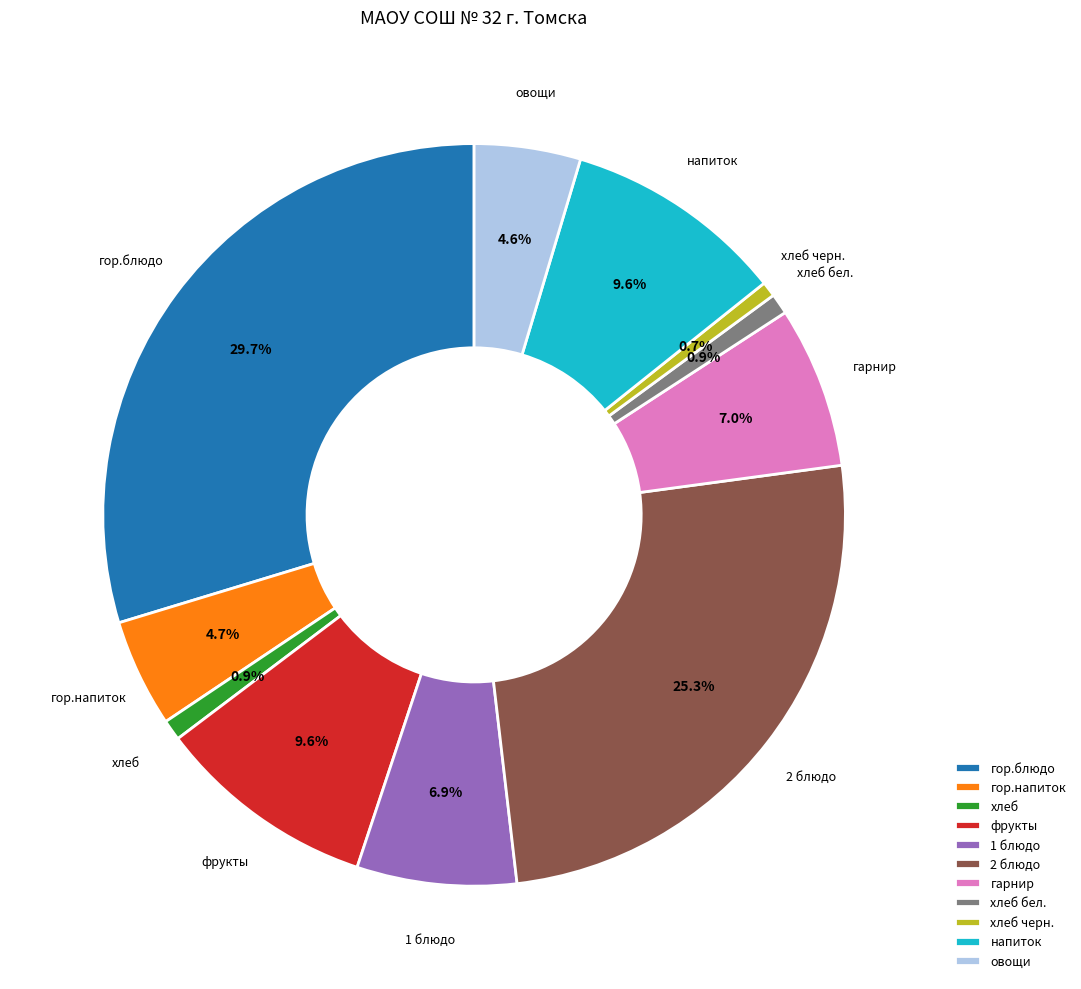

The хлеб черн. slice represents 11% of the pie. True or false?

False